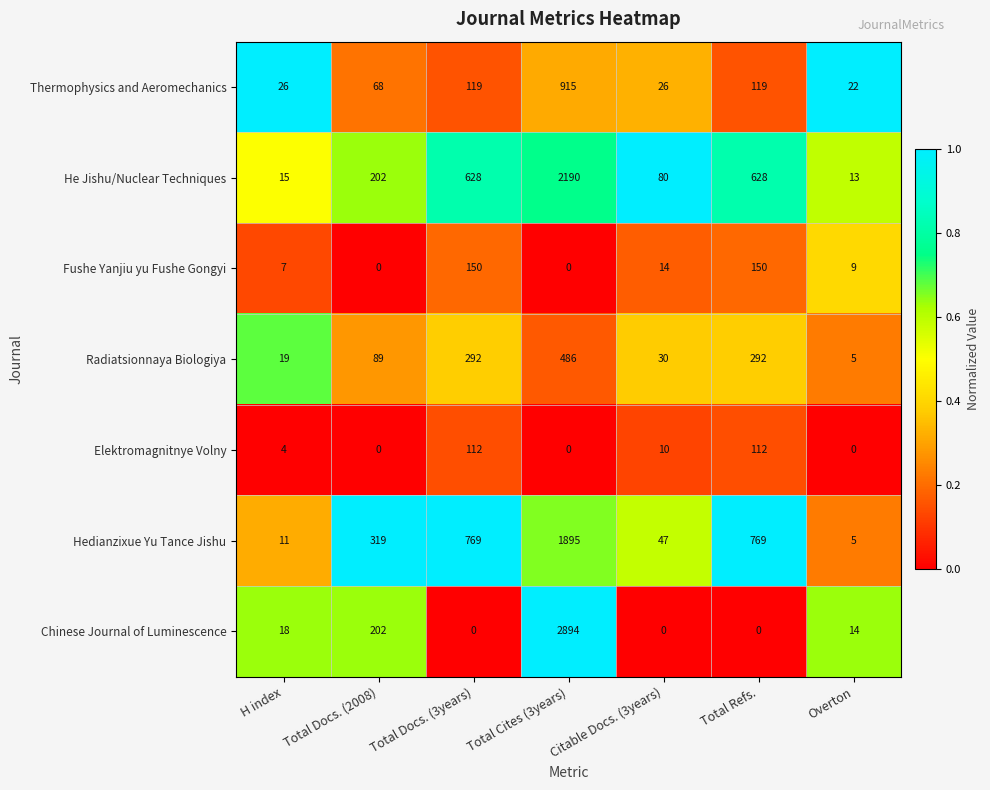

At Citable Docs. (3years), list the series in order from largest to smallest.

He Jishu/Nuclear Techniques, Hedianzixue Yu Tance Jishu, Radiatsionnaya Biologiya, Thermophysics and Aeromechanics, Fushe Yanjiu yu Fushe Gongyi, Elektromagnitnye Volny, Chinese Journal of Luminescence